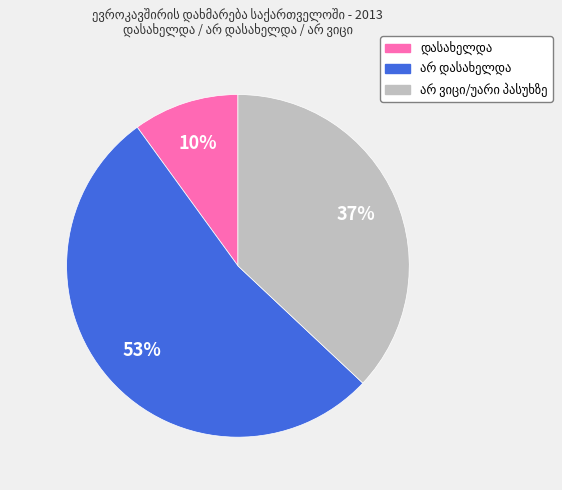

How many slices are in this pie chart?

3